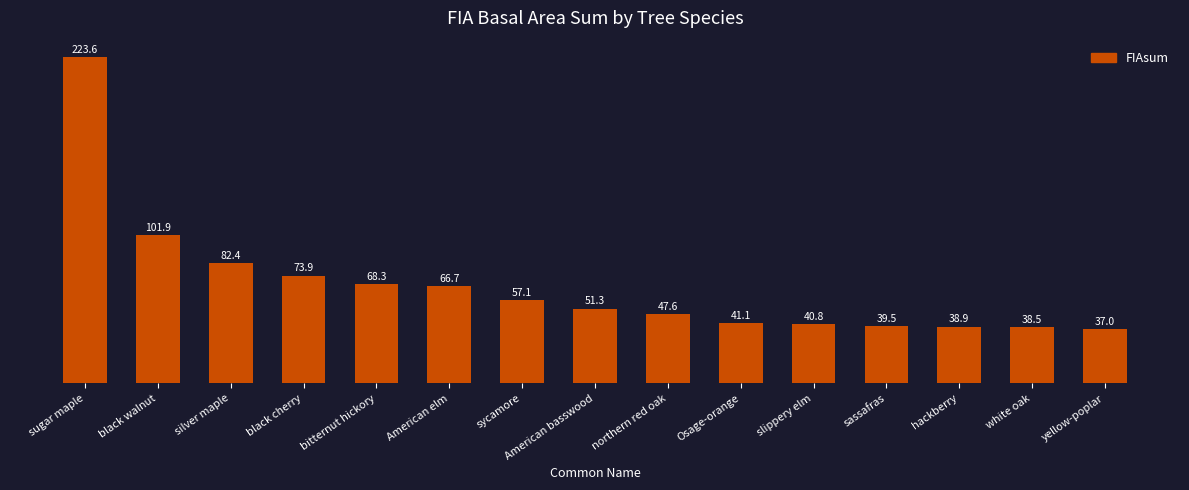

How many series are shown in this chart?

1